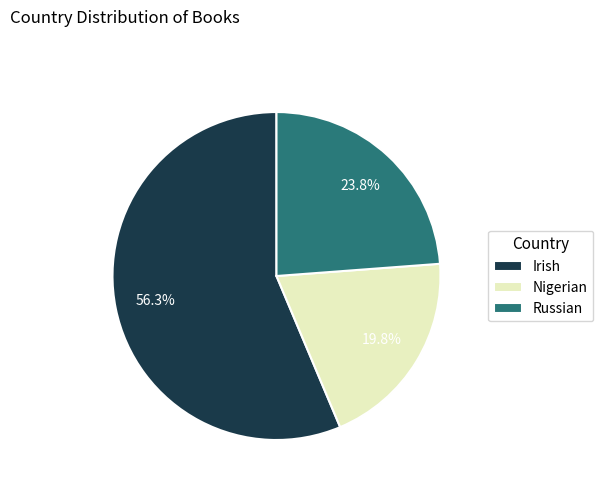

Is it true that Nigerian is 20% of the pie?

True